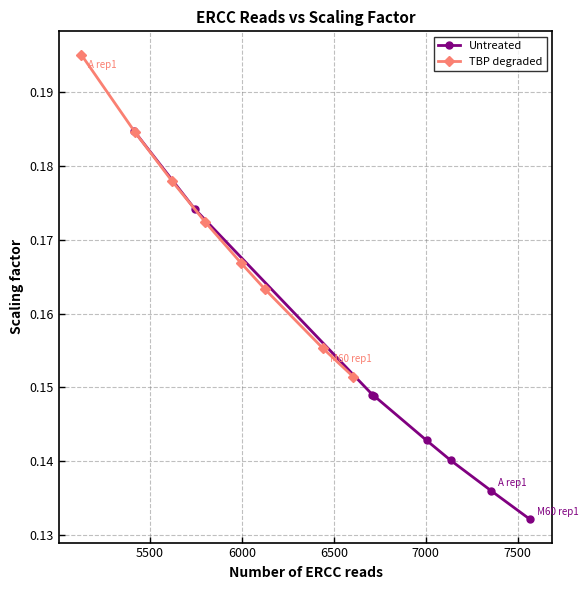

True or false: Untreated has more than 2 points higher than both neighbors.

False